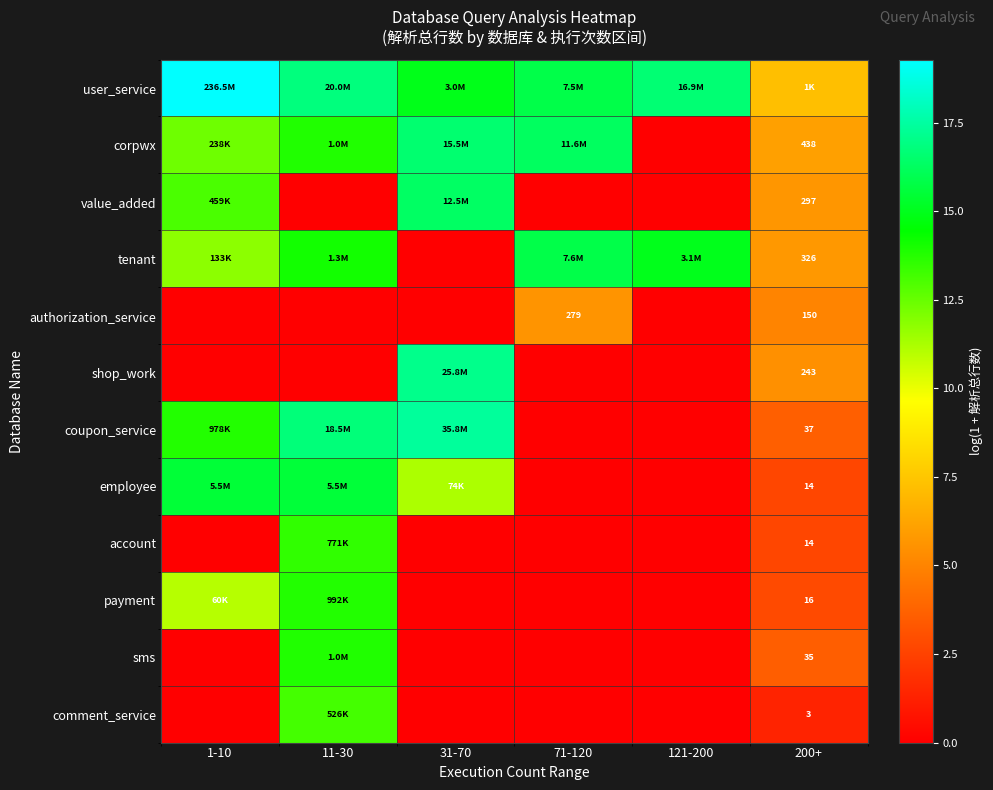

Is the value of comment_service at 1-10 greater than the value of account at 121-200?

No